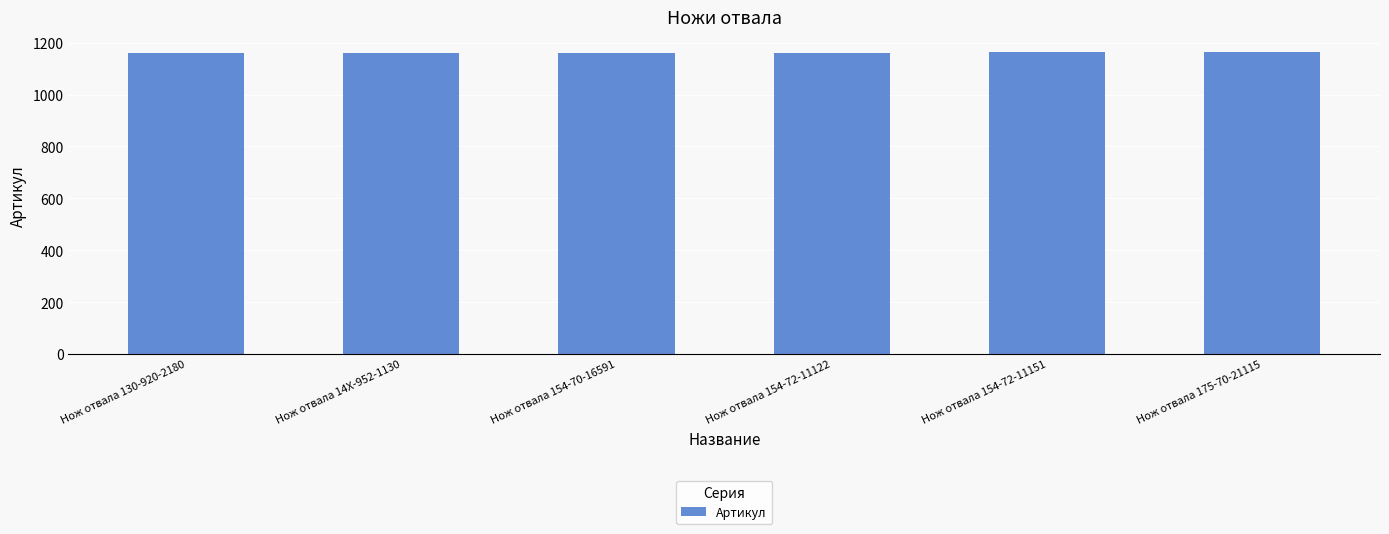

Is it true that the value at Нож отвала 154-72-11122 is 1870?

False